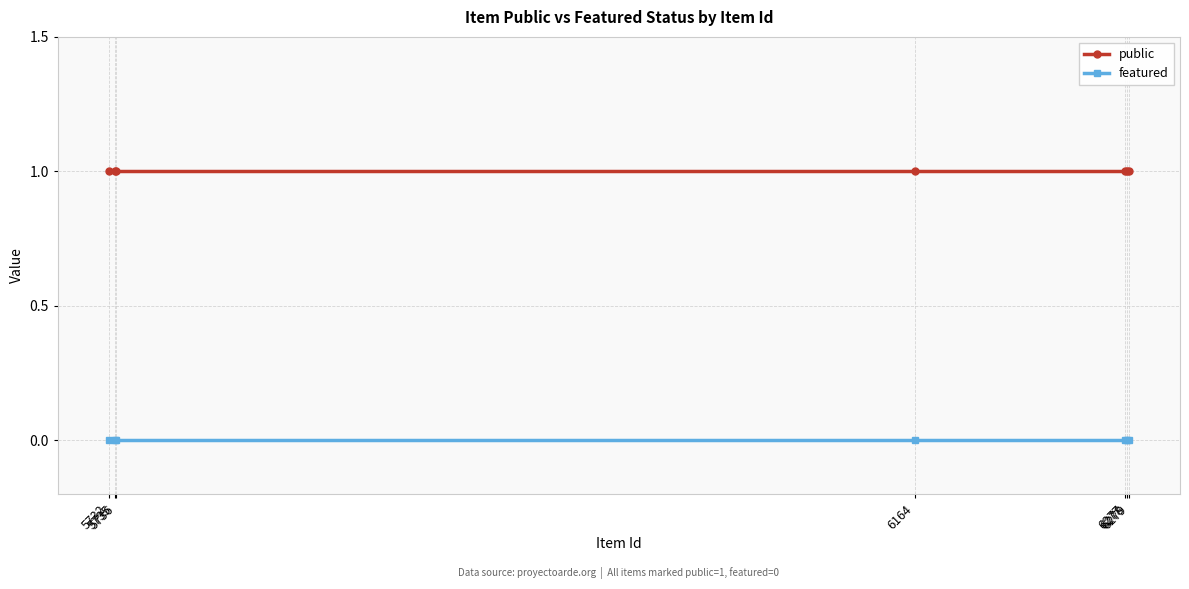

List the series in order of their overall mean, highest first.

public, featured